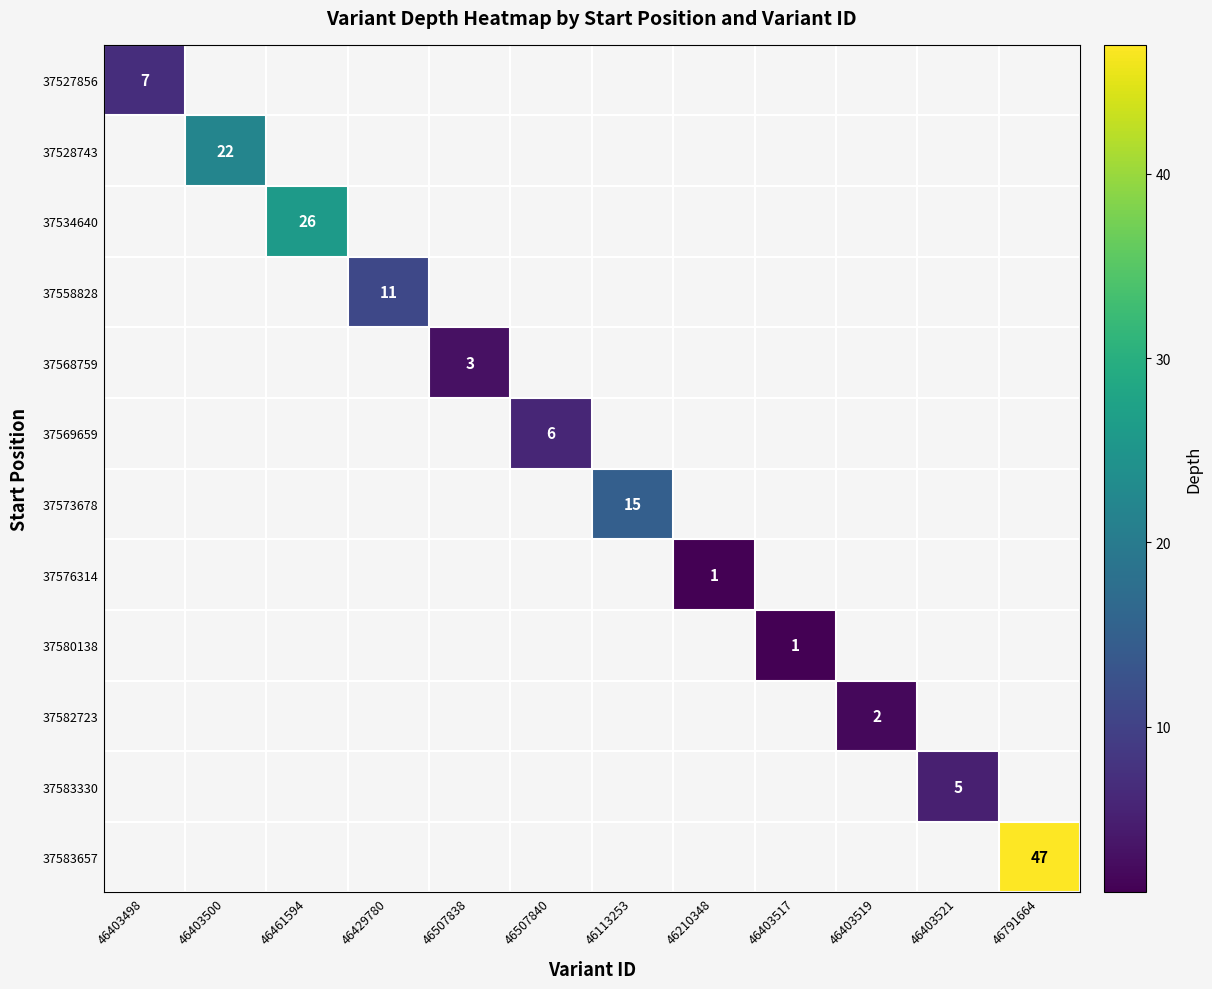

True or false: 37576314 has a value of 2 at 46210348.

False